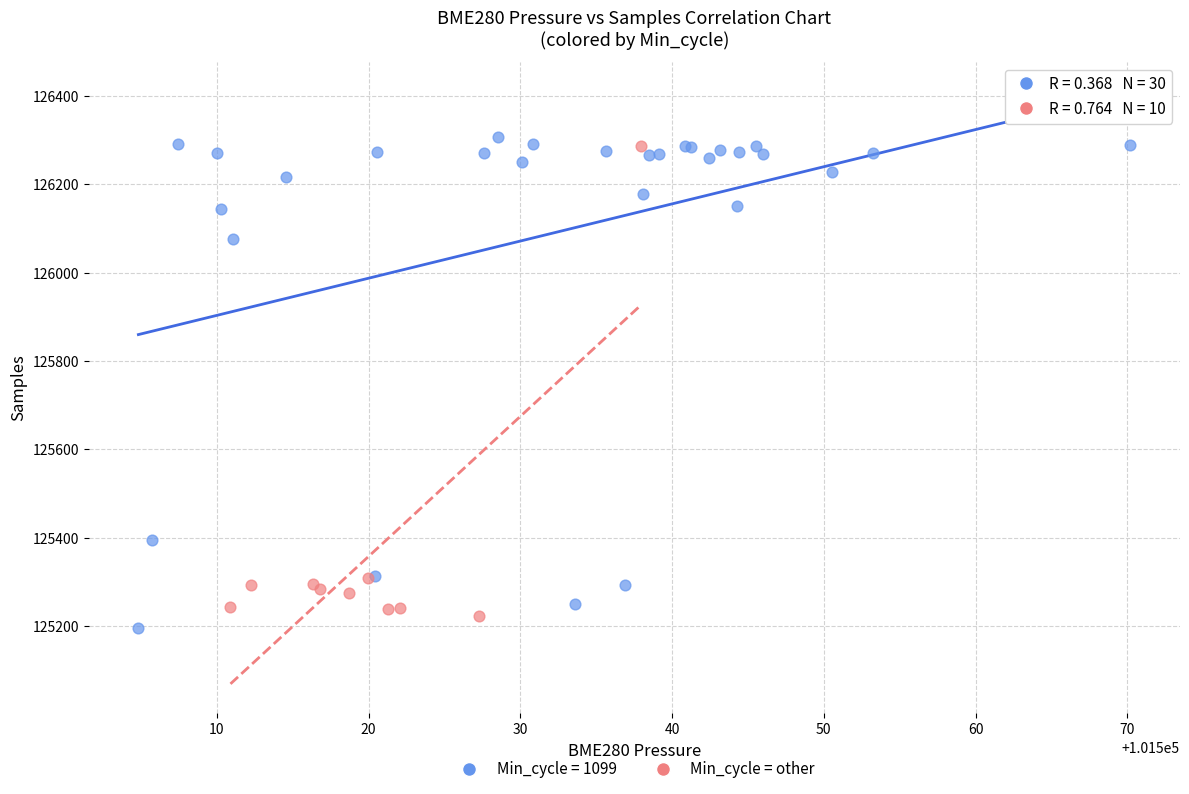

Which series has the largest Y range (max minus min)?

Min_cycle = 1099